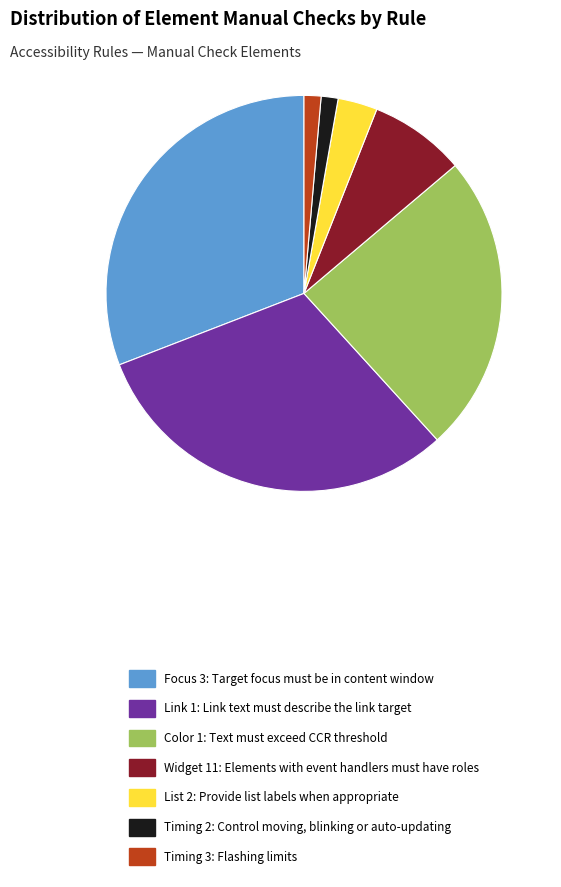

Do Link 1: Link text must describe the link target and Timing 2: Control moving, blinking or auto-updating together represent more than half of the pie?

No